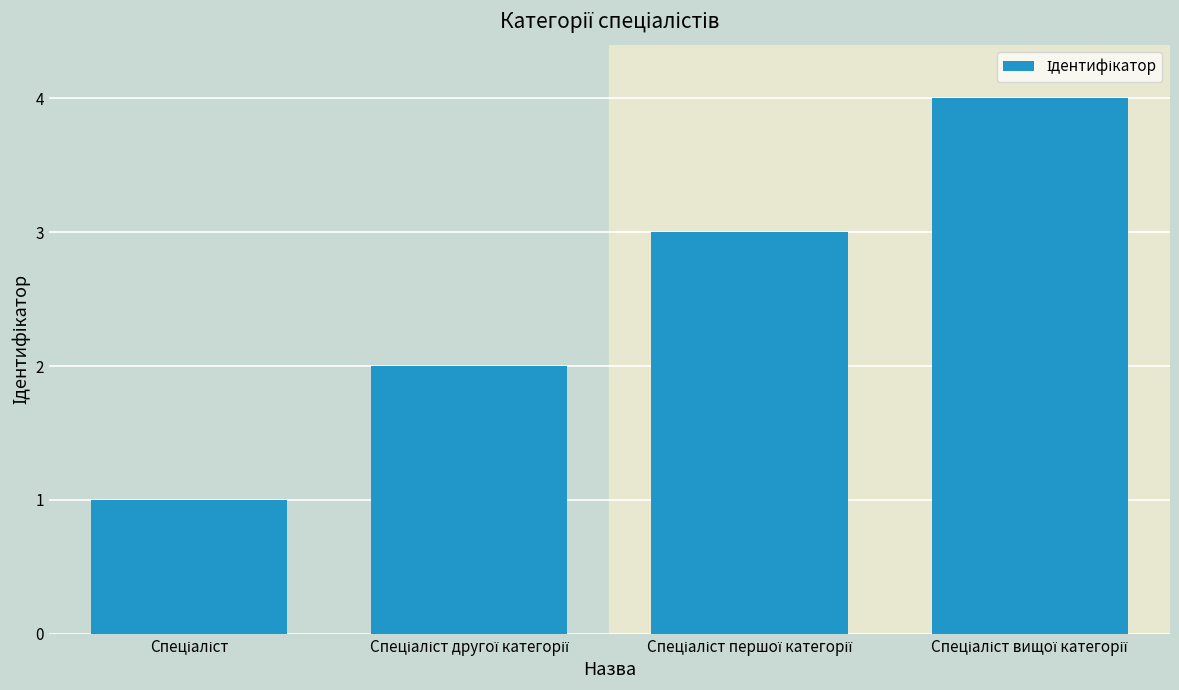

What is the difference between the maximum and minimum values?

3